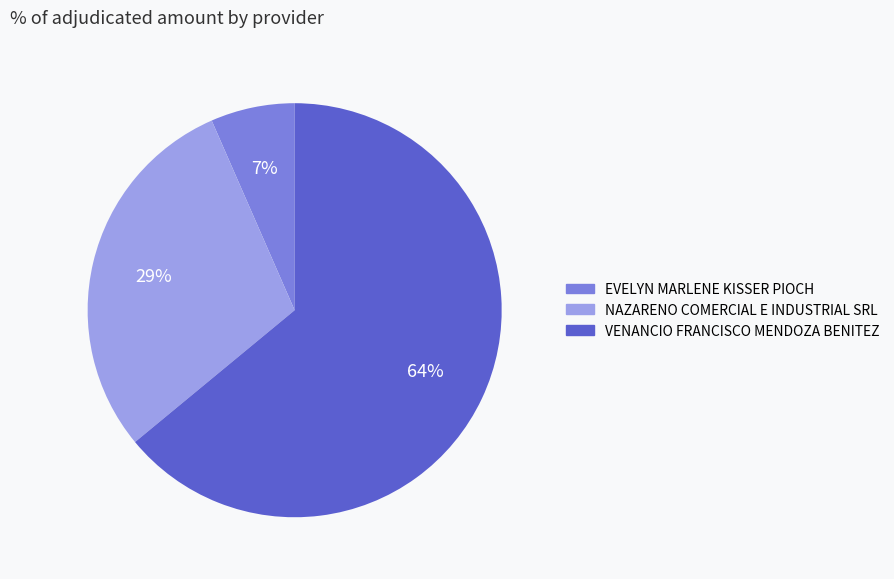

Does VENANCIO FRANCISCO MENDOZA BENITEZ account for over 50% of the chart?

Yes